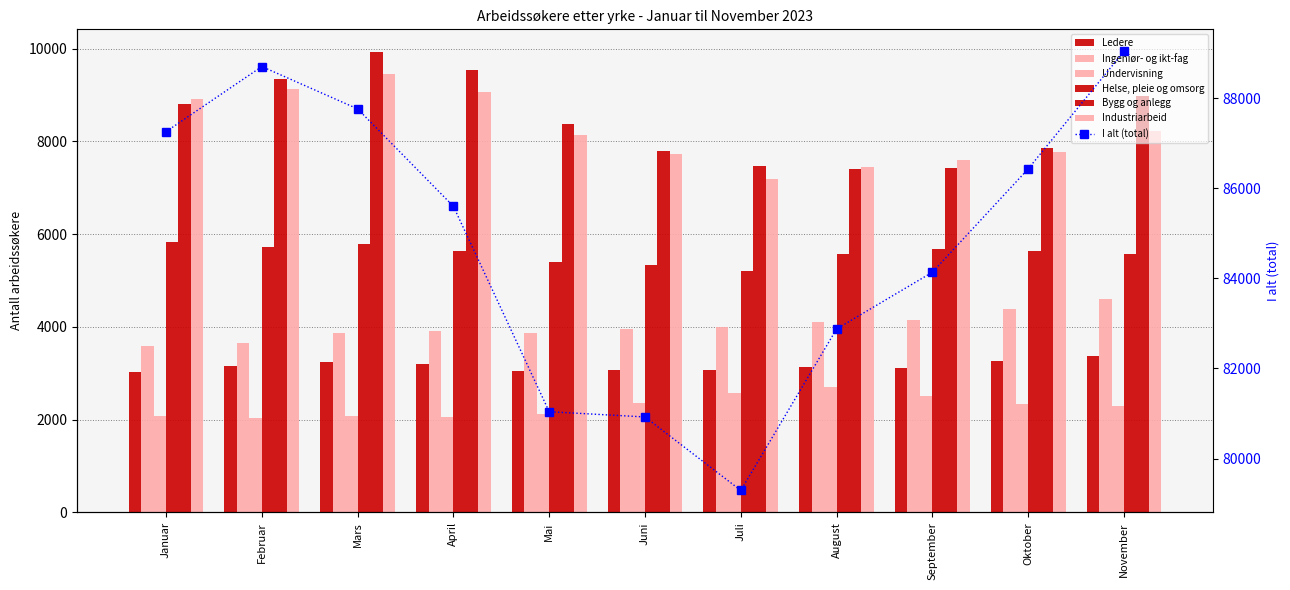

Between Mai and August, which is larger?

August